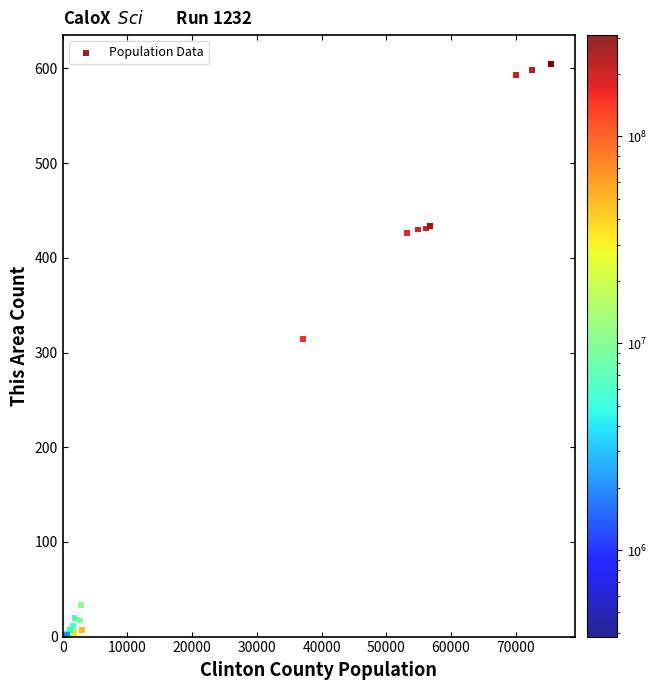

What Y value in the scatter plot is closest to 302?

314